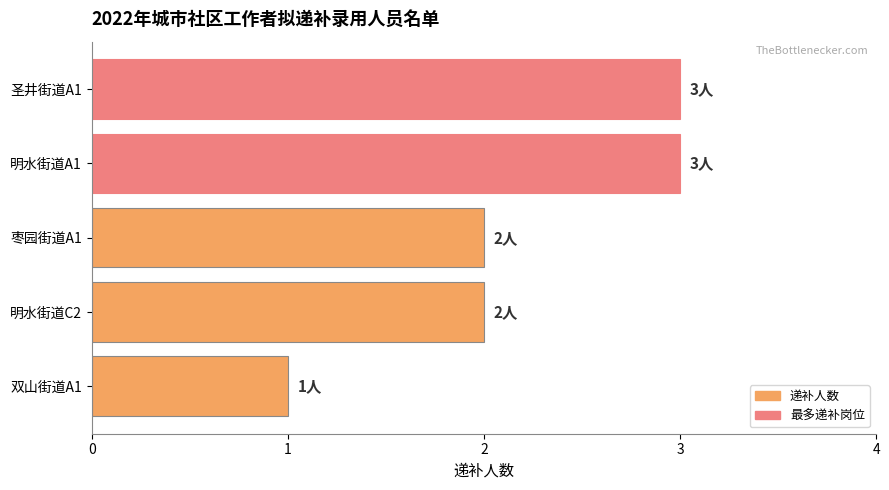

Is it true that the value at 明水街道C2 is 3?

False